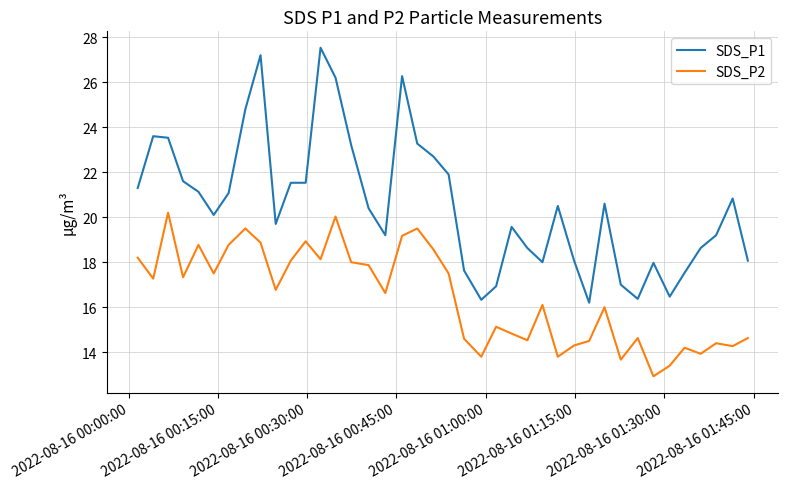

True or false: SDS_P1 has more than 2 points higher than both neighbors.

True